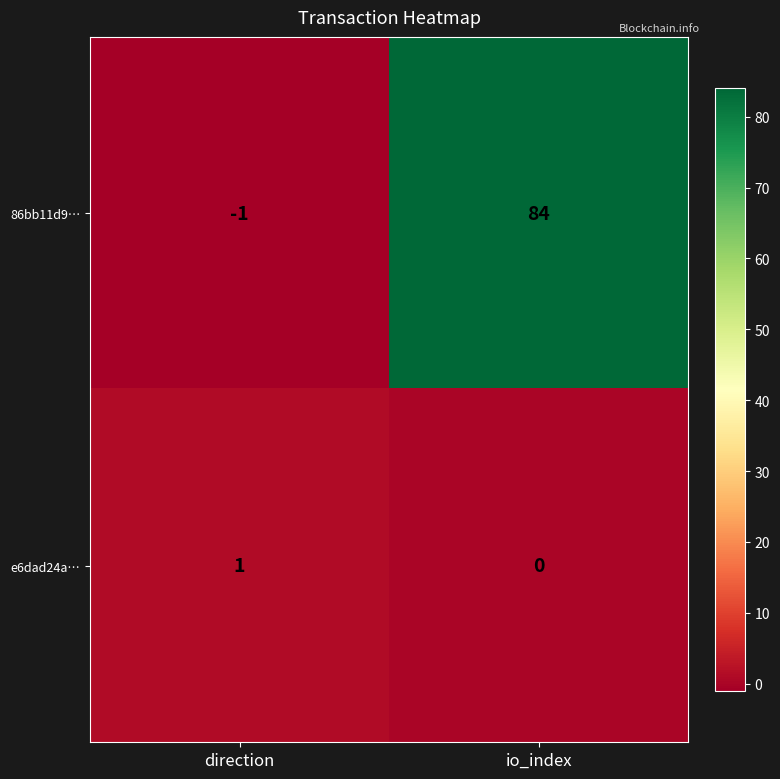

Which category has the lowest value in the 86bb11d9… series?

direction